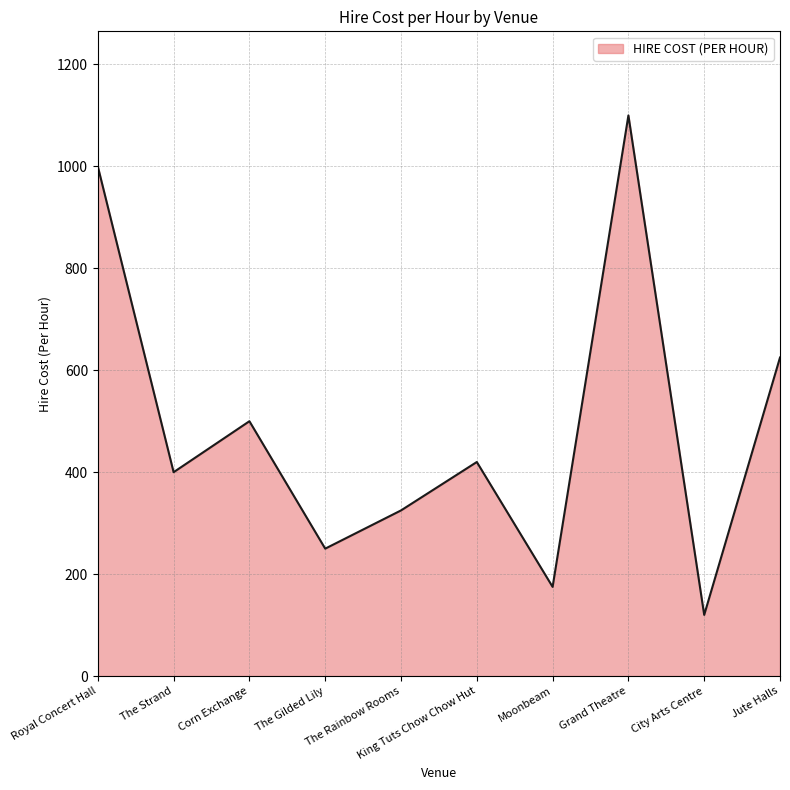

Does the chart have visible grid lines?

Yes